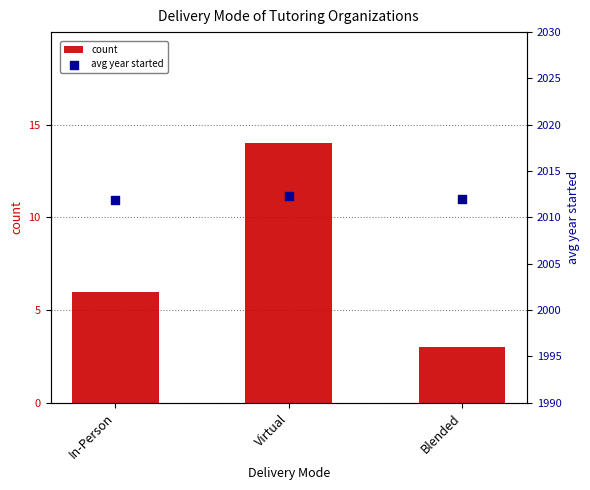

What are all the series names shown in the legend?

count, avg year started